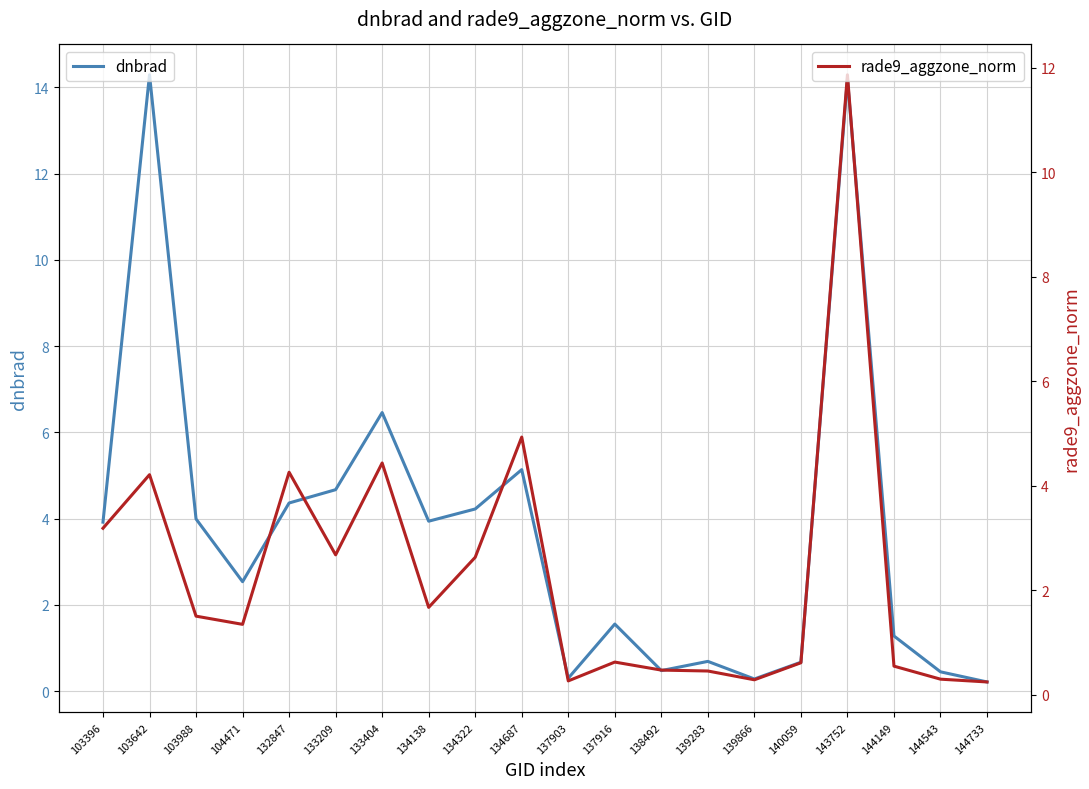

Reading left to right, transcribe all the data shown in this chart.

dnbrad: 103396=3.9	103642=14.3	103988=4.0	104471=2.5	132847=4.4	133209=4.7	133404=6.5	134138=3.9	134322=4.2	134687=5.1	137903=0.3	137916=1.6	138492=0.5	139283=0.7	139866=0.3	140059=0.7	143752=14.2	144149=1.3	144543=0.5	144733=0.2
rade9_aggzone_norm: 103396=3.2	103642=4.2	103988=1.5	104471=1.3	132847=4.3	133209=2.7	133404=4.4	134138=1.7	134322=2.6	134687=4.9	137903=0.3	137916=0.6	138492=0.5	139283=0.5	139866=0.3	140059=0.6	143752=11.9	144149=0.5	144543=0.3	144733=0.2